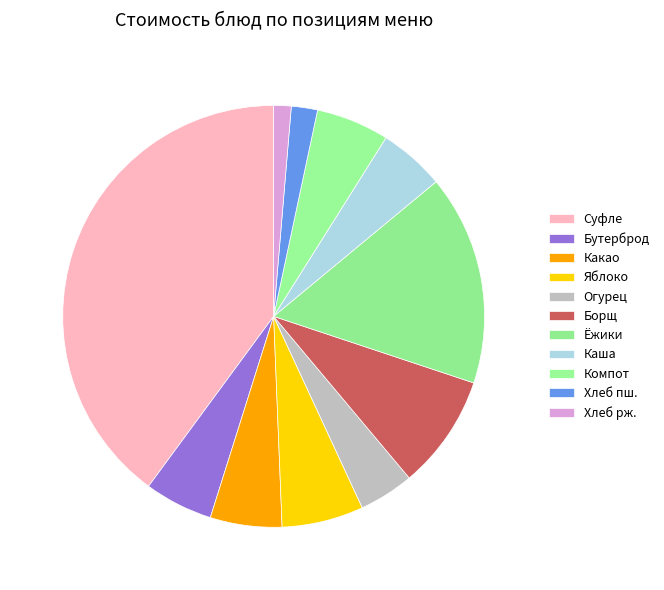

How many segments does this pie chart have?

11